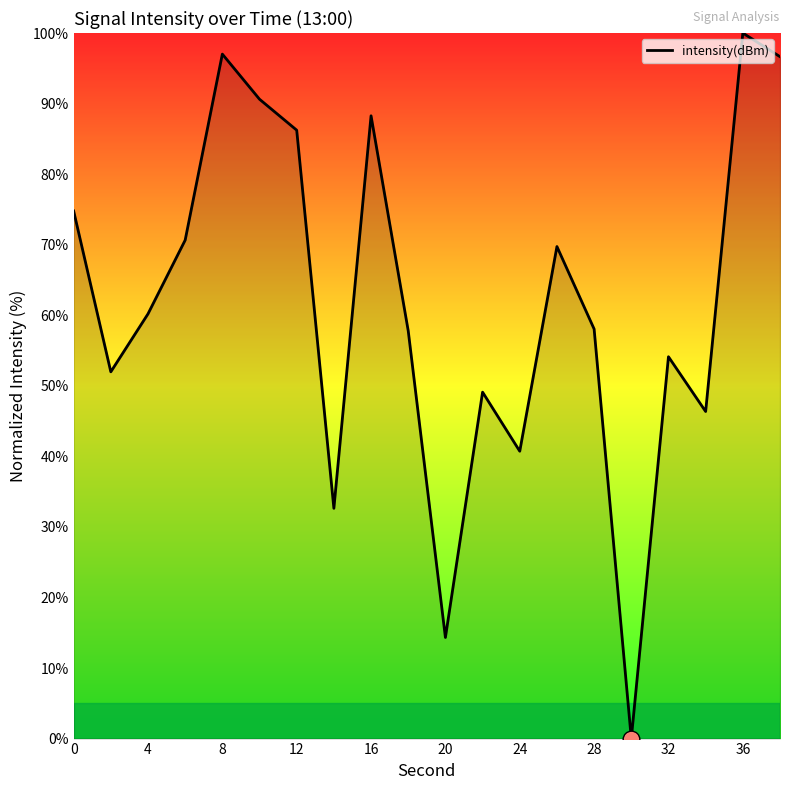

What is the greatest value displayed?

100.0